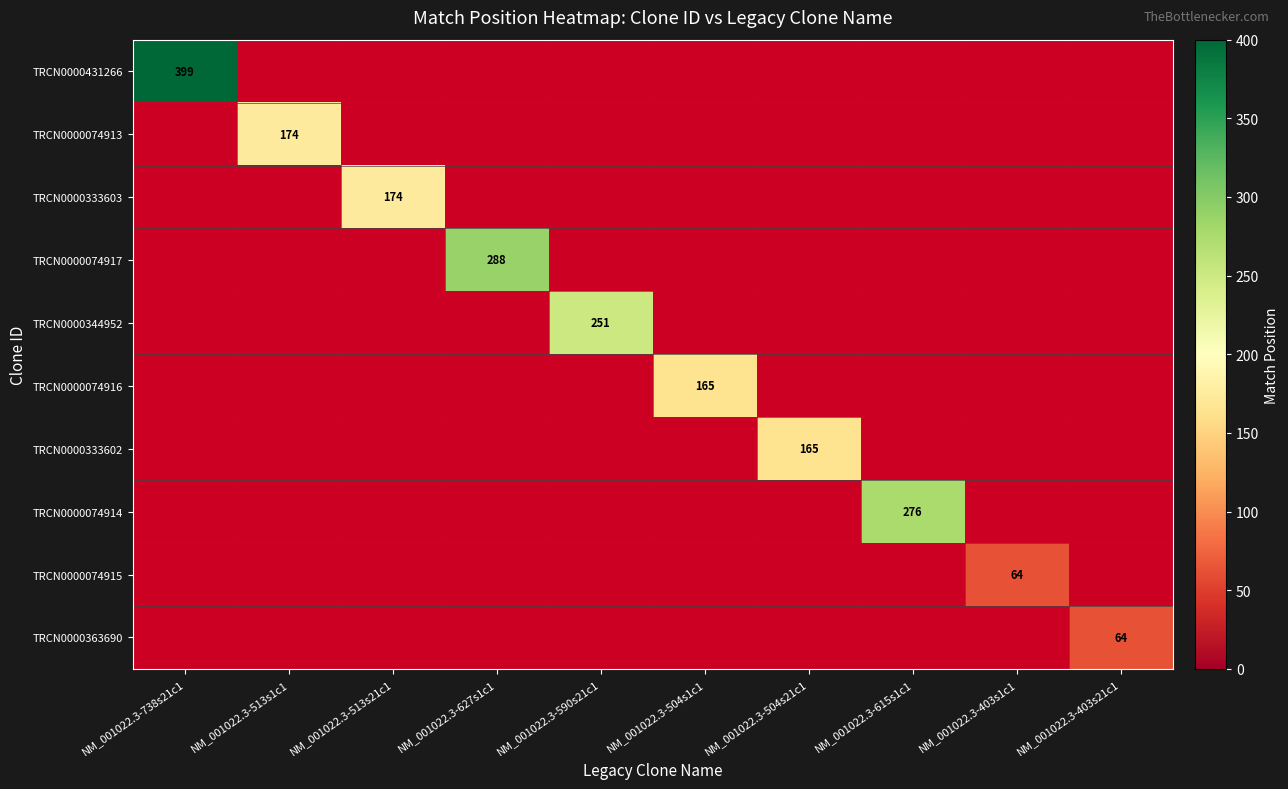

At NM_001022.3-403s1c1, list the series in order from largest to smallest.

TRCN0000431266, TRCN0000074913, TRCN0000333603, TRCN0000074917, TRCN0000344952, TRCN0000074916, TRCN0000333602, TRCN0000074914, TRCN0000074915, TRCN0000363690